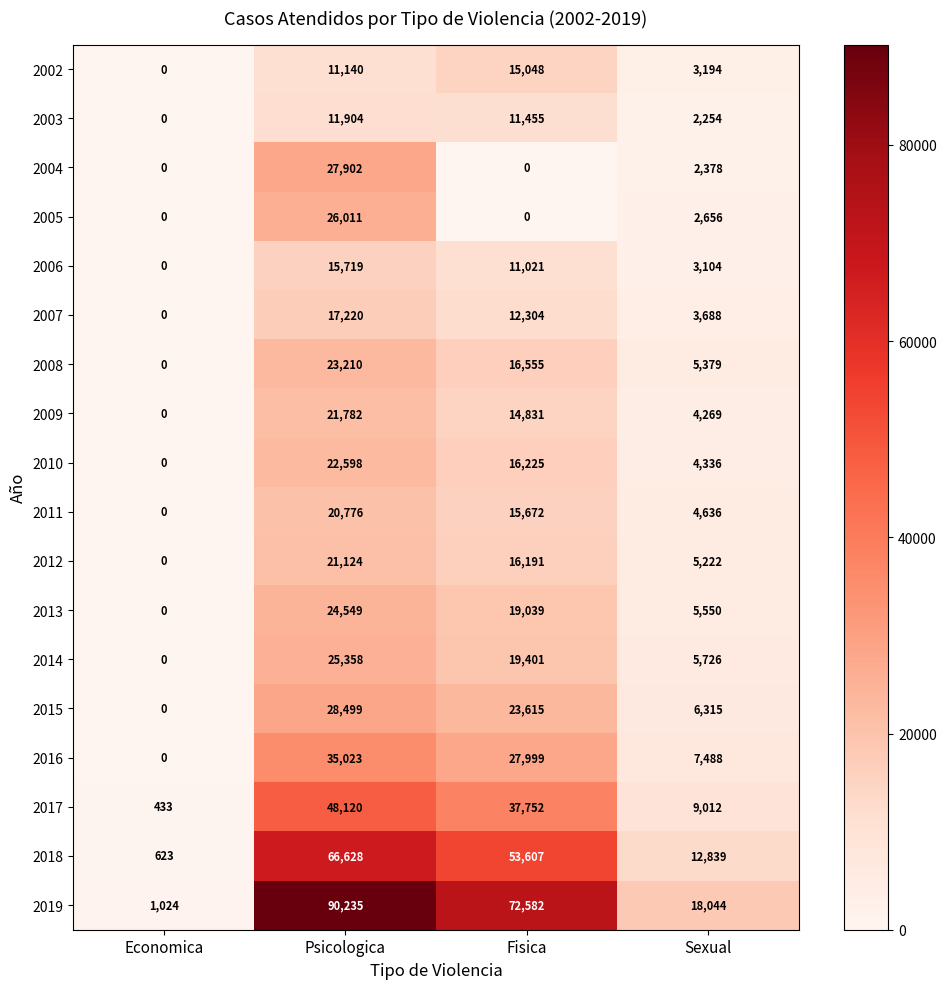

Which series has the largest range (max minus min)?

2019